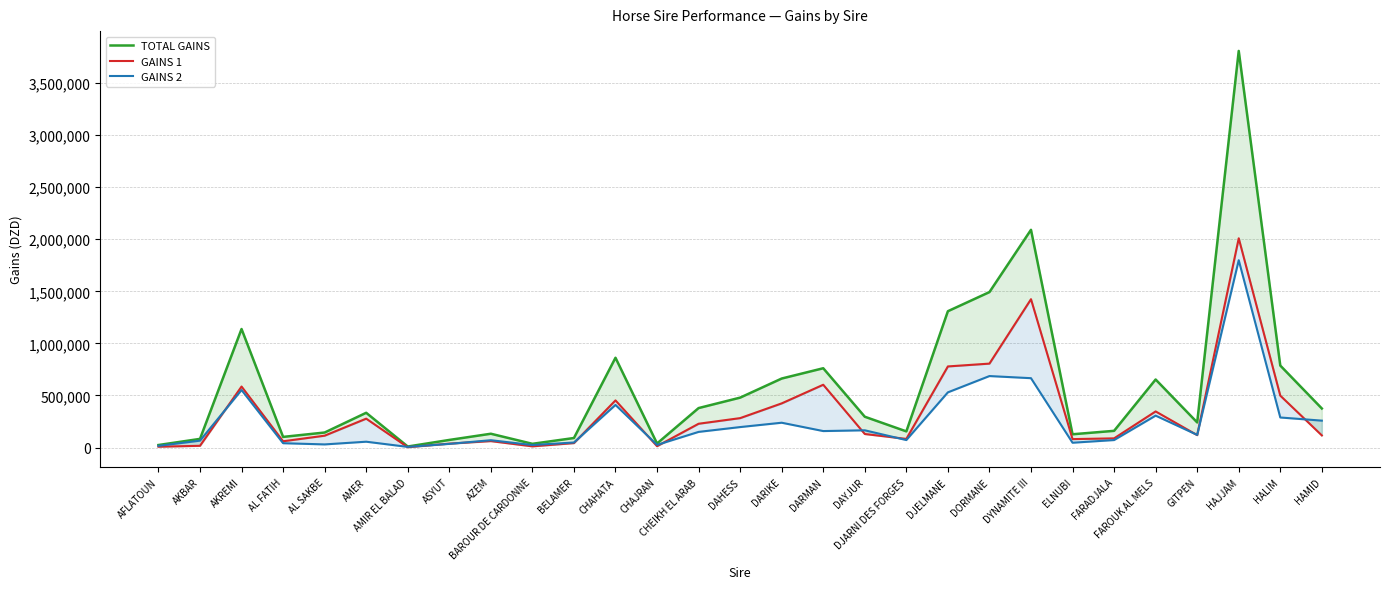

Does the chart have visible grid lines?

Yes